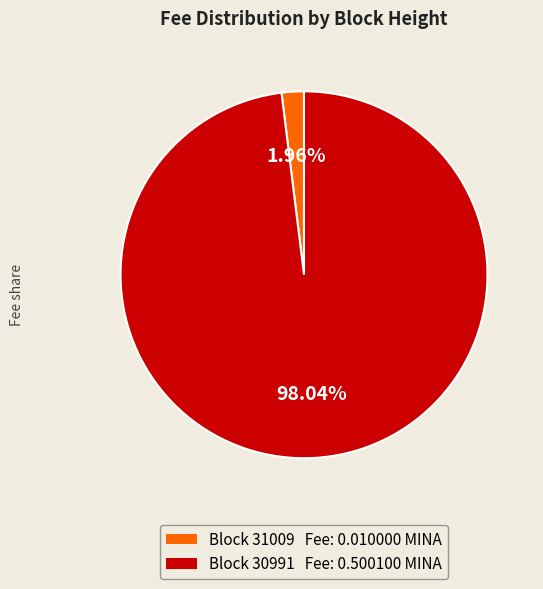

Is there a majority slice in this chart?

Yes